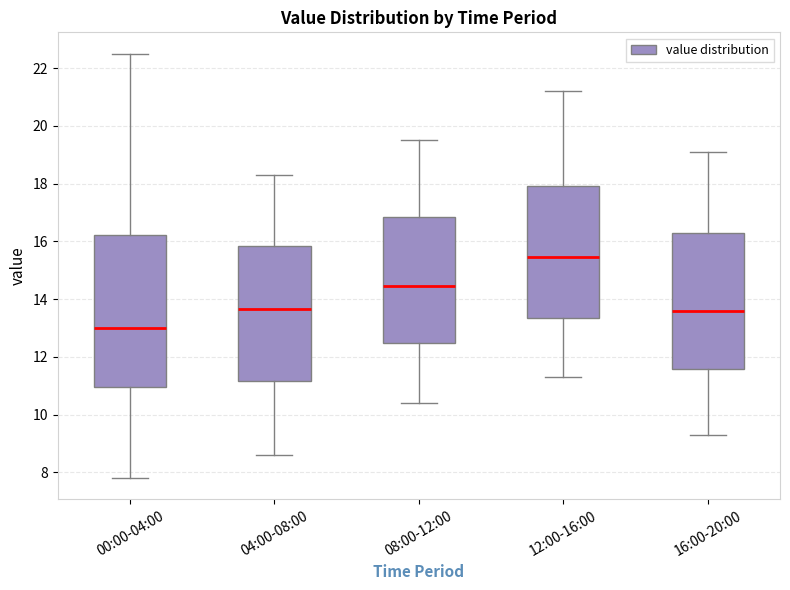

Which box is the tallest, from its lower edge to its upper edge?

00:00-04:00